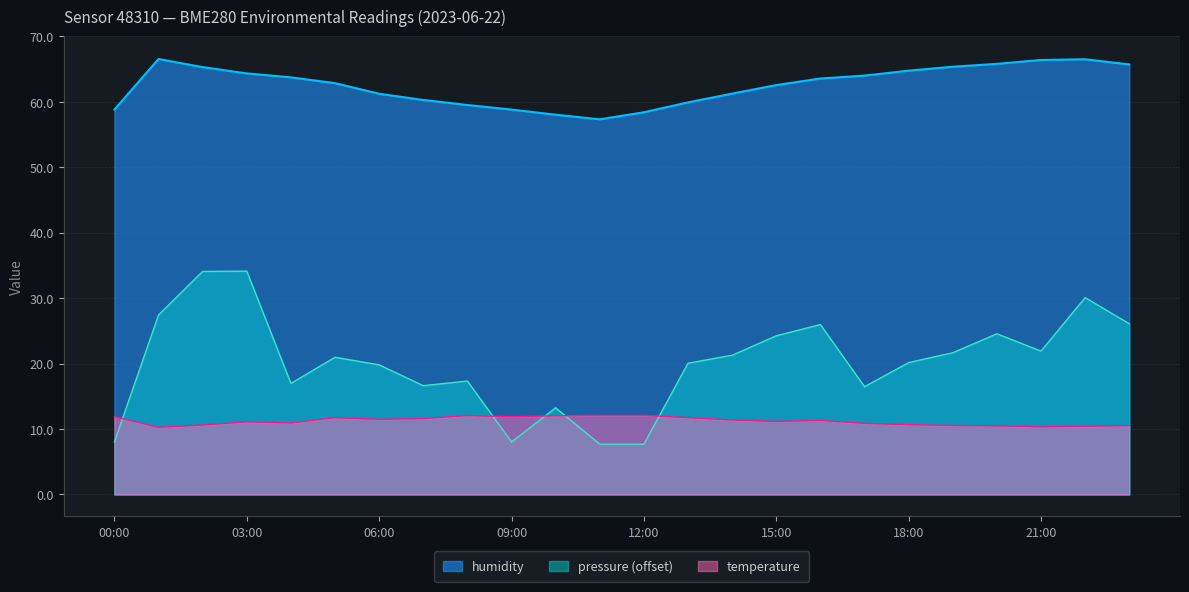

How many lines are shown in the chart?

3